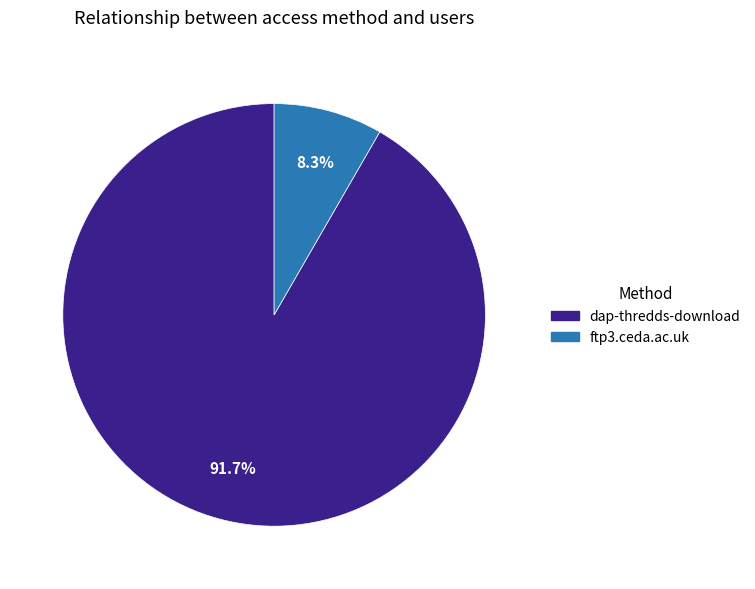

Combined, do dap-thredds-download and ftp3.ceda.ac.uk account for over 50%?

Yes